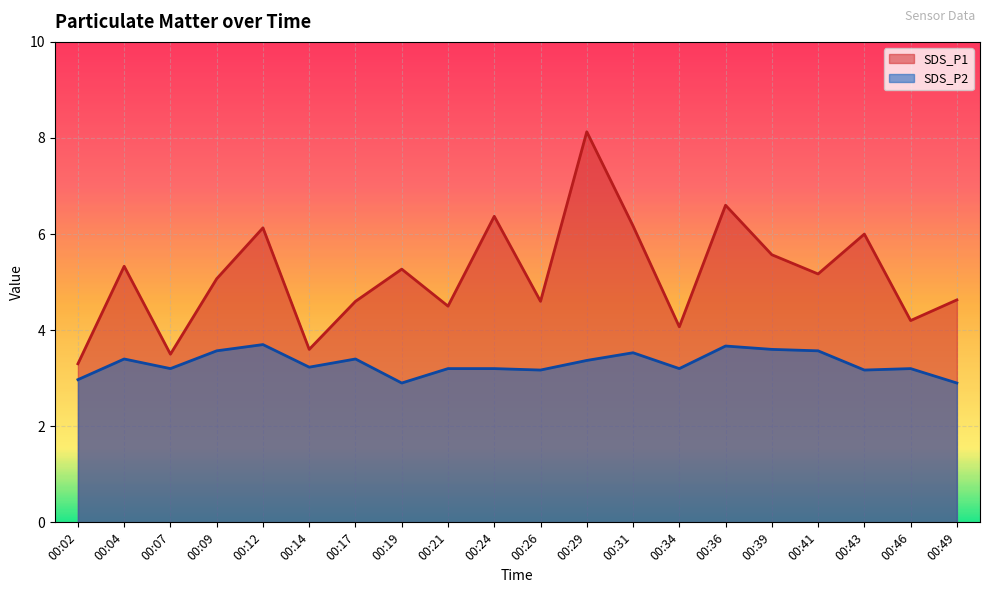

The SDS_P1 series shows 6.0 at 00:43. True or false?

True